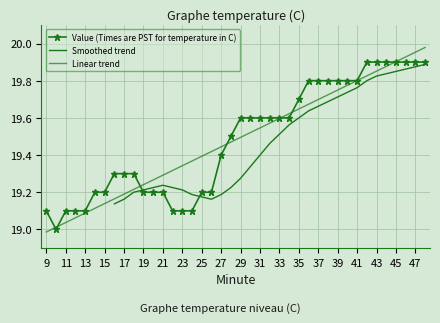

Which category has the lowest value across all series?

10